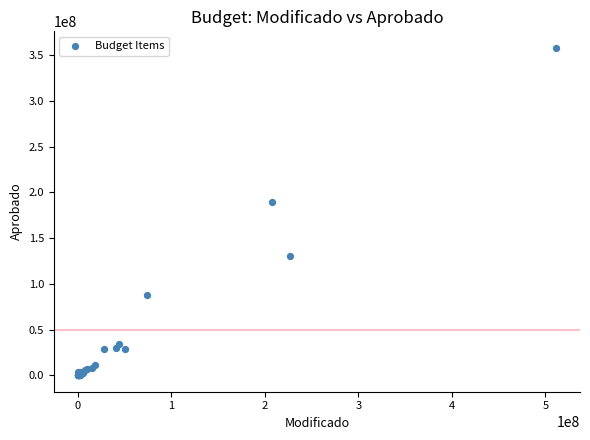

What Y value in the scatter plot is closest to 179144792?

189367907.2